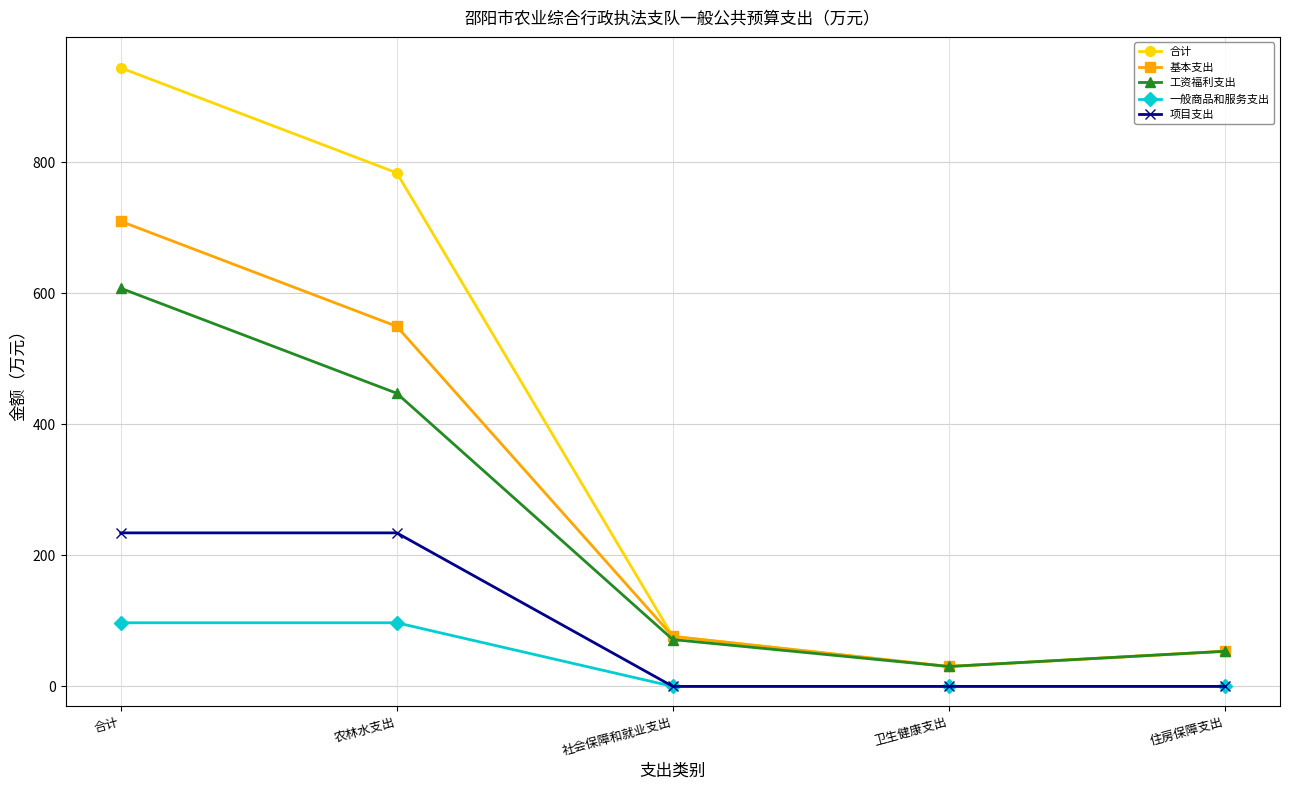

Rank the series at 合计 from highest to lowest value.

合计, 基本支出, 工资福利支出, 项目支出, 一般商品和服务支出